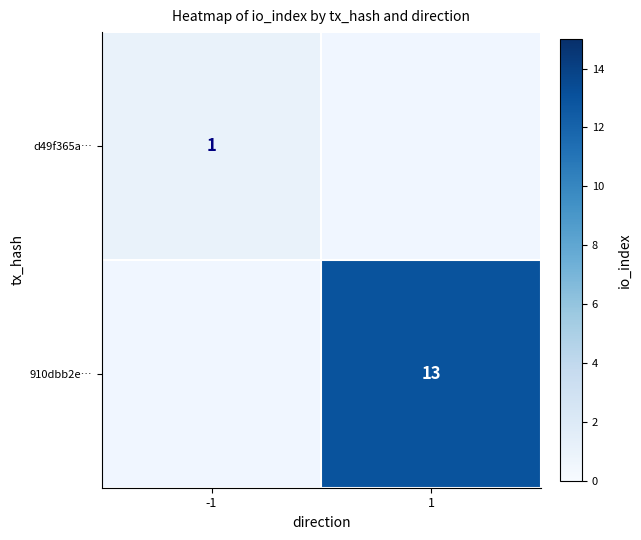

The 910dbb2e… series shows 5.2 at 1. True or false?

False